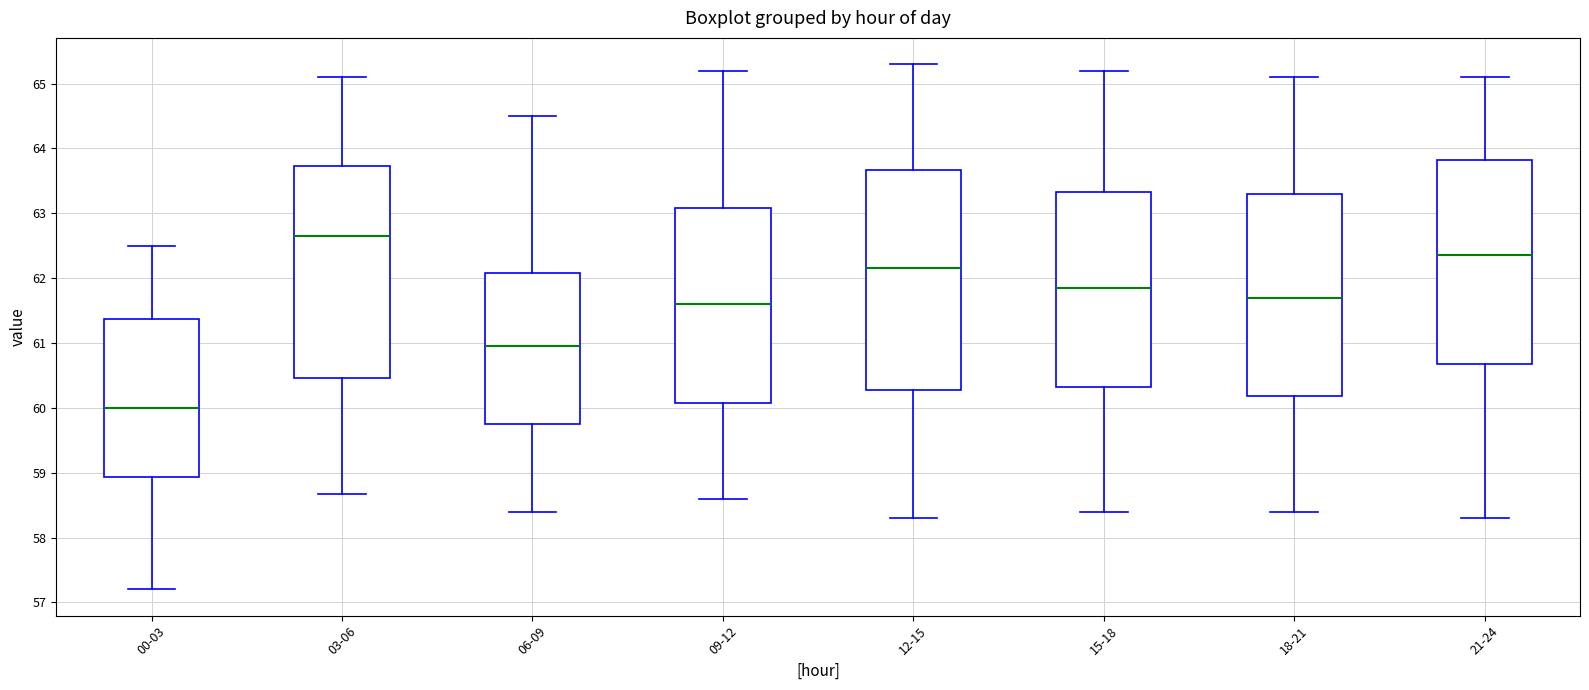

Reading left to right, transcribe this box plot: for each box, give where its median line is, the range the box spans, and where its two whiskers end, as read against the y-axis. The values are not printed on the chart, so give them approximately, as read against the axis.

00-03: median 60.0, box 58.9 to 61.4, whiskers 57.2 to 62.5
03-06: median 62.7, box 60.5 to 63.7, whiskers 58.7 to 65.1
06-09: median 61.0, box 59.8 to 62.1, whiskers 58.4 to 64.5
09-12: median 61.6, box 60.1 to 63.1, whiskers 58.6 to 65.2
12-15: median 62.2, box 60.3 to 63.7, whiskers 58.3 to 65.3
15-18: median 61.9, box 60.3 to 63.3, whiskers 58.4 to 65.2
18-21: median 61.7, box 60.2 to 63.3, whiskers 58.4 to 65.1
21-24: median 62.4, box 60.7 to 63.8, whiskers 58.3 to 65.1